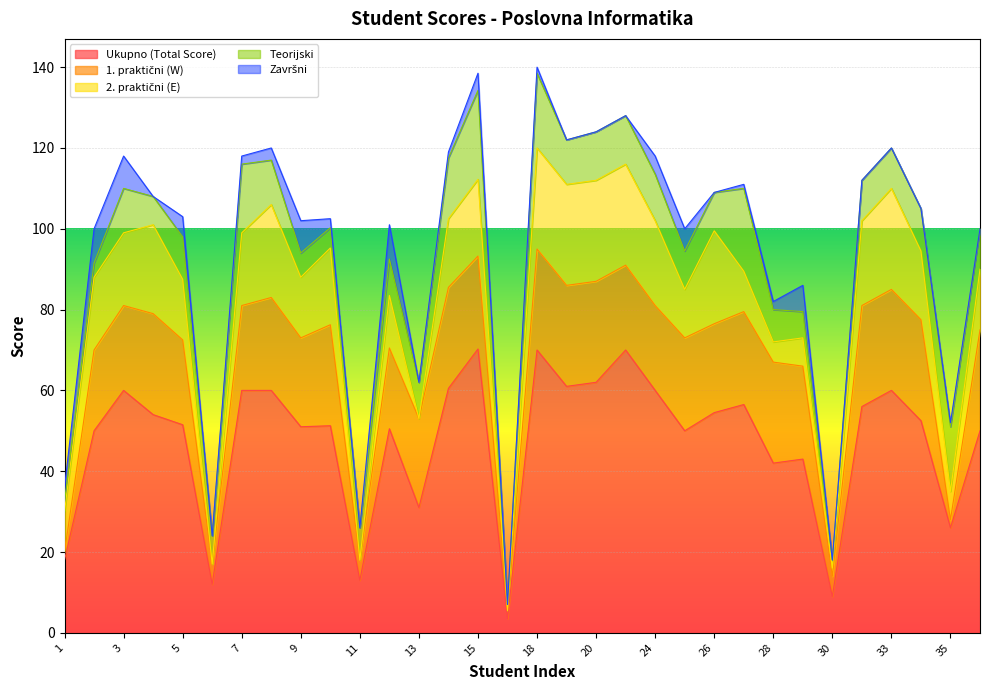

Reading left to right, extract all data points from this chart.

Ukupno (Total Score): 18.0	50.0	60.0	54.0	51.5	12.0	60.0	60.0	51.0	51.2	13.0	50.5	31.0	60.5	70.2	3.5	70.0	61.0	62.0	70.0	60.0	50.0	54.5	56.5	42.0	43.0	9.0	56.0	60.0	52.5	26.0	50.0
1. praktični (W): 2.0	20.0	21.0	25.0	21.0	5.0	21.0	23.0	22.0	25.0	5.0	20.0	22.0	25.0	23.0	2.0	25.0	25.0	25.0	21.0	21.0	23.0	22.0	23.0	25.0	23.0	5.0	25.0	25.0	25.0	2.0	25.0
2. praktični (E): 10.0	18.0	18.0	22.0	15.0	0.0	18.0	23.0	15.0	19.0	0.0	13.0	0.0	17.0	19.0	0.0	25.0	25.0	25.0	25.0	21.0	12.0	23.0	10.0	5.0	7.0	2.0	21.0	25.0	17.0	7.0	15.0
Teorijski: 2.5	3.5	11.0	7.0	10.5	7.0	17.0	11.0	6.0	5.0	8.0	9.0	9.0	15.0	22.0	1.5	18.5	11.0	12.0	12.0	11.5	9.5	9.5	20.5	8.0	6.5	2.0	10.0	10.0	10.5	16.0	10.0
Završni: 3.5	8.5	8.0	0.0	5.0	0.0	2.0	3.0	8.0	2.2	0.0	8.5	0.0	1.5	4.2	0.0	1.5	0.0	0.0	0.0	4.5	5.5	0.0	1.0	2.0	6.5	0.0	0.0	0.0	0.0	1.0	0.0